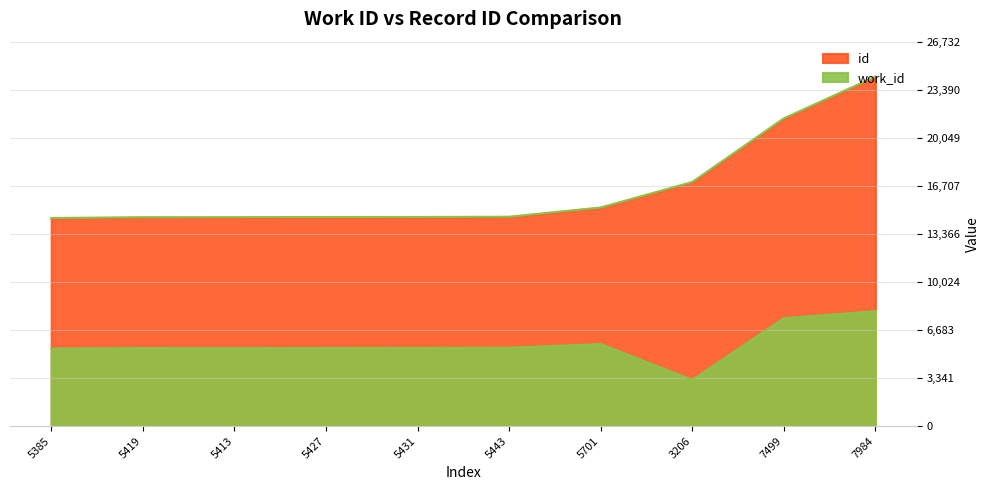

How many values in the id series exceed 14558?

4